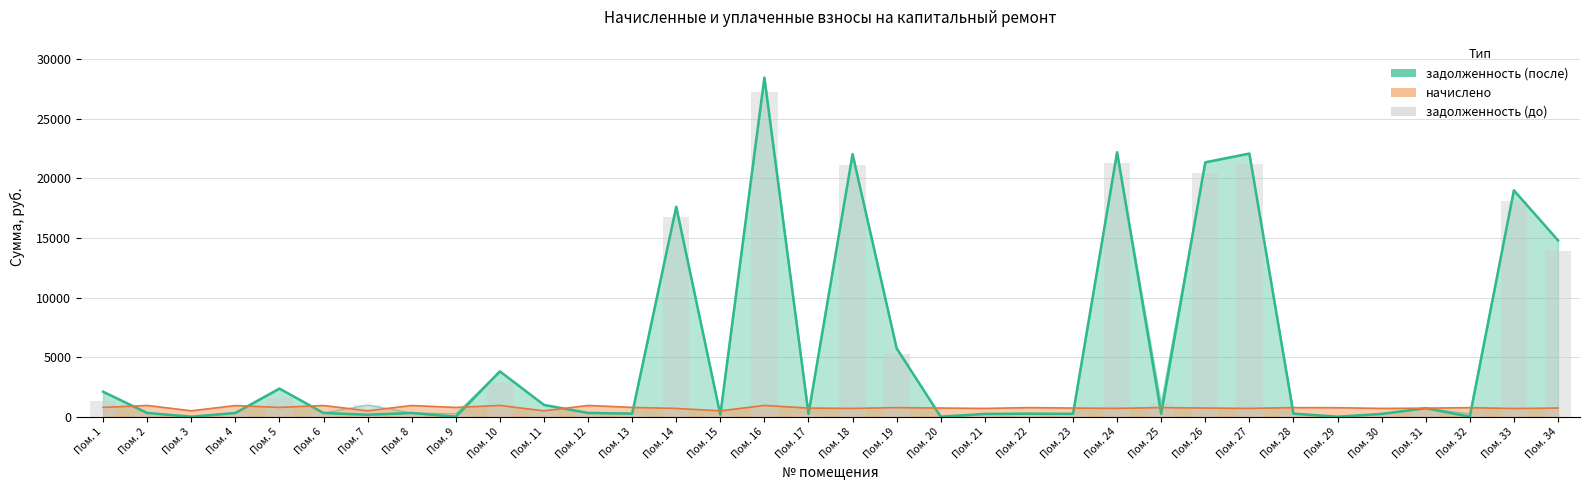

Reading right to left, extract all data points from this chart.

13933.4	18127.4	252.8	477.0	231.6	0.5	254.4	21174.7	20412.1	1127.5	21278.1	241.2	253.9	231.6	0.0	5234.8	21124.3	241.2	27239.1	164.3	16755.2	260.2	313.8	492.9	2828.6	258.6	311.8	985.8	312.7	1560.2	311.1	0.0	313.6	1300.8